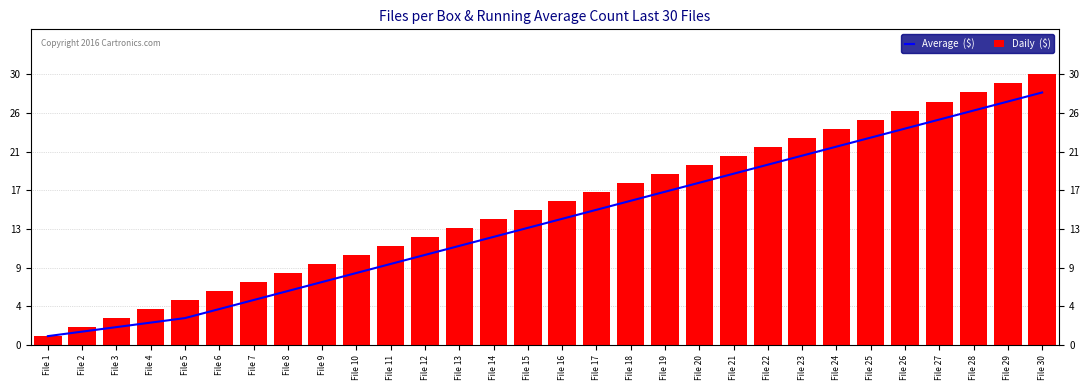

What is the value of the Average  ($) bar at the 18th from the left?

16.0